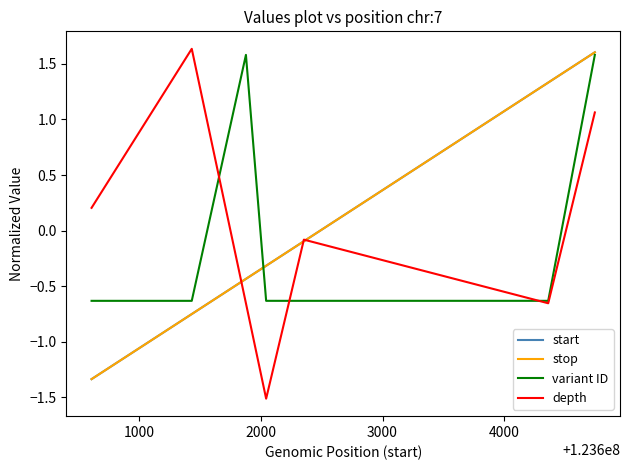

Does the chart display data point markers on the line(s)?

No